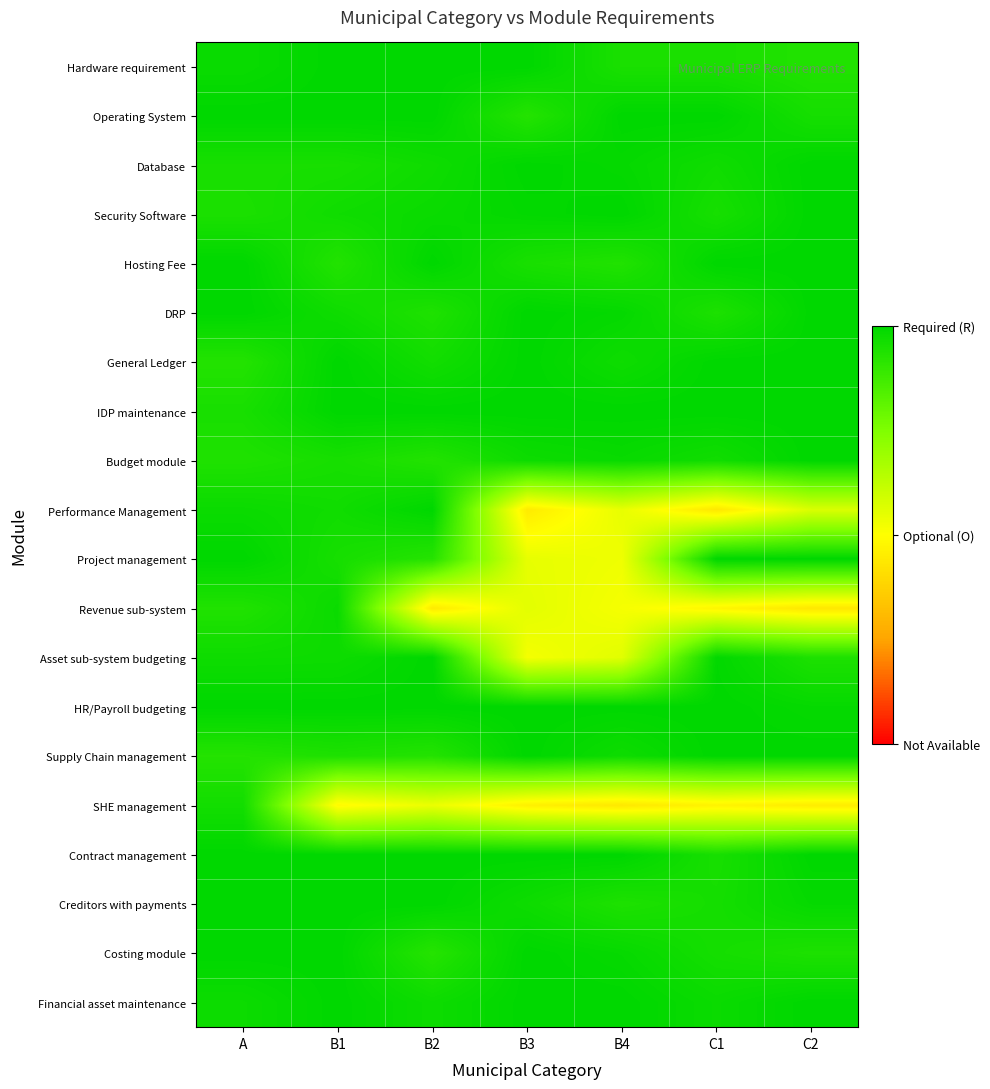

How many distinct data groups are displayed?

20